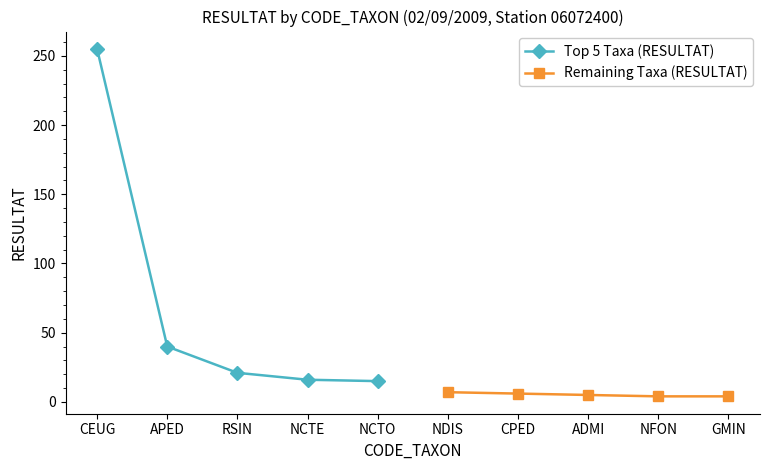

True or false: Remaining Taxa (RESULTAT) and Top 5 Taxa (RESULTAT) intersect in this chart.

False